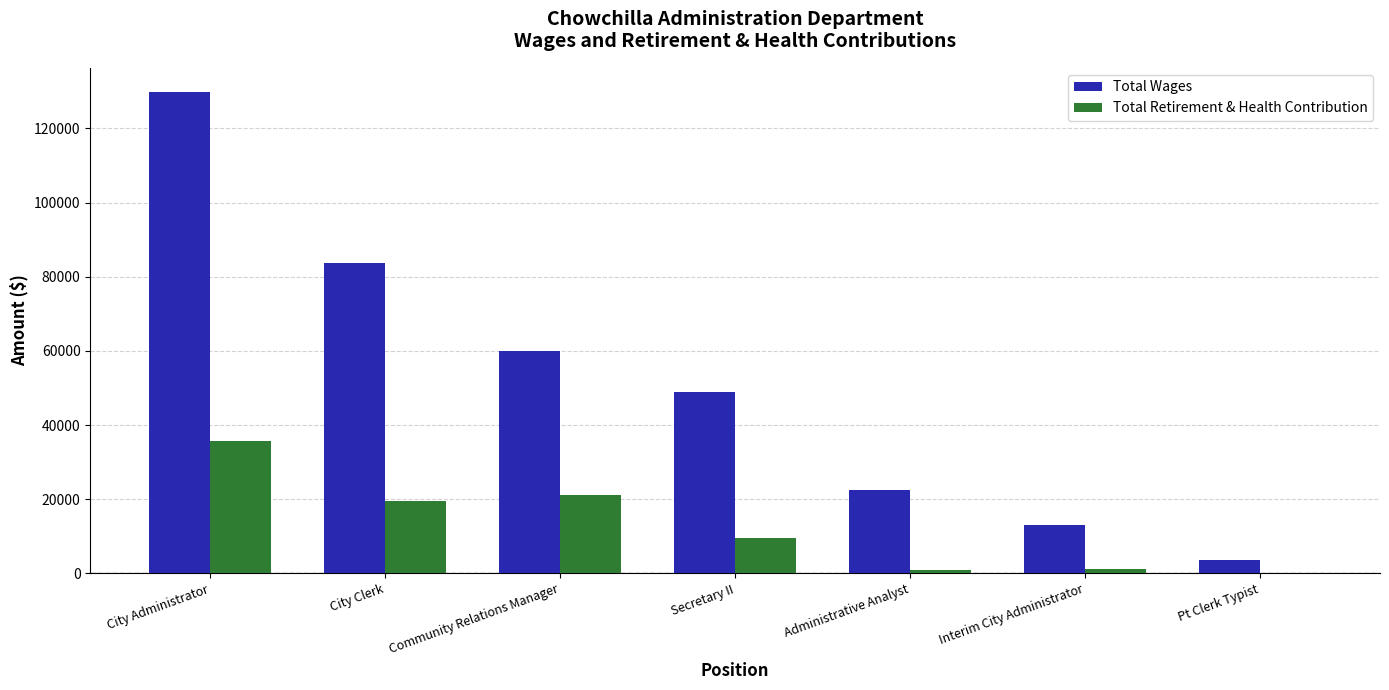

Which series has the widest spread of values?

Total Wages